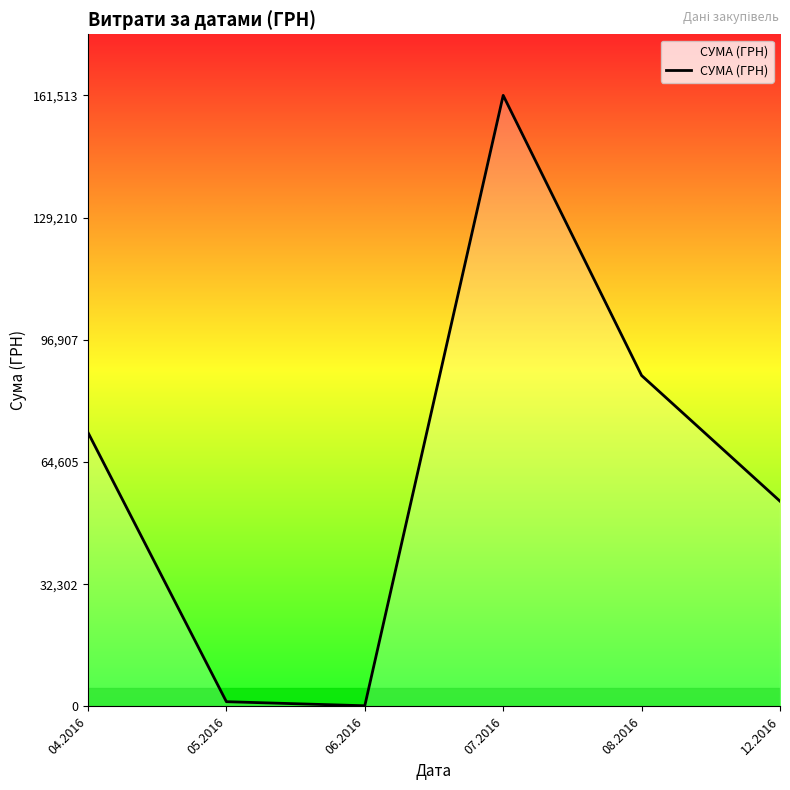

How many interior local valleys (lower than both neighbors) does the data have?

1